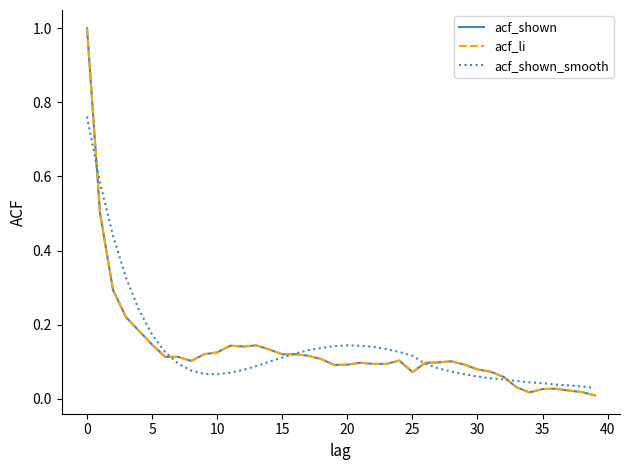

How many intersections are there between acf_shown_smooth and acf_shown?

5